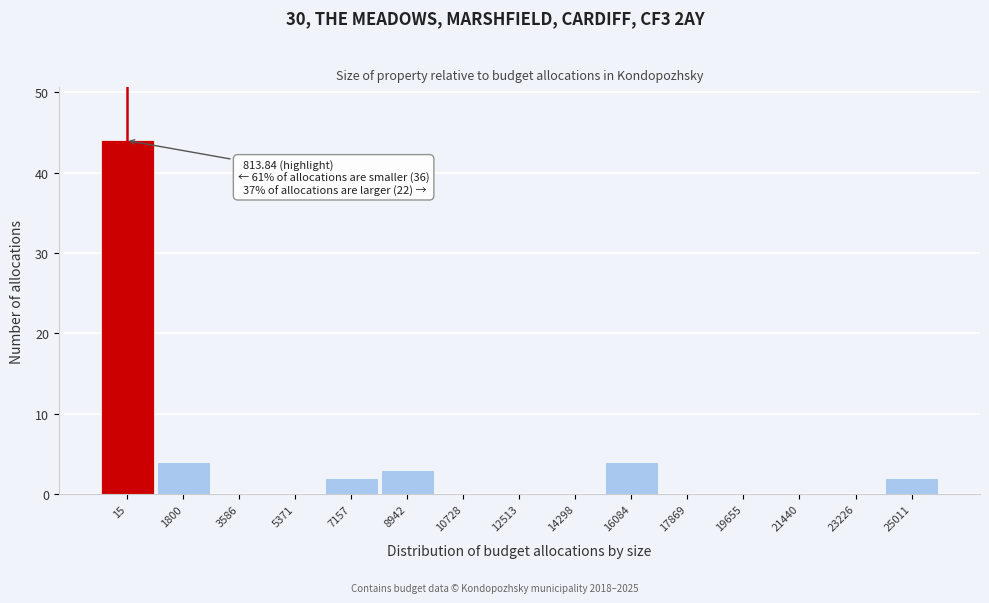

Reading left to right, extract all data points from this chart.

15=44	1800=4	3586=0	5371=0	7157=2	8942=3	10728=0	12513=0	14298=0	16084=4	17869=0	19655=0	21440=0	23226=0	25011=2